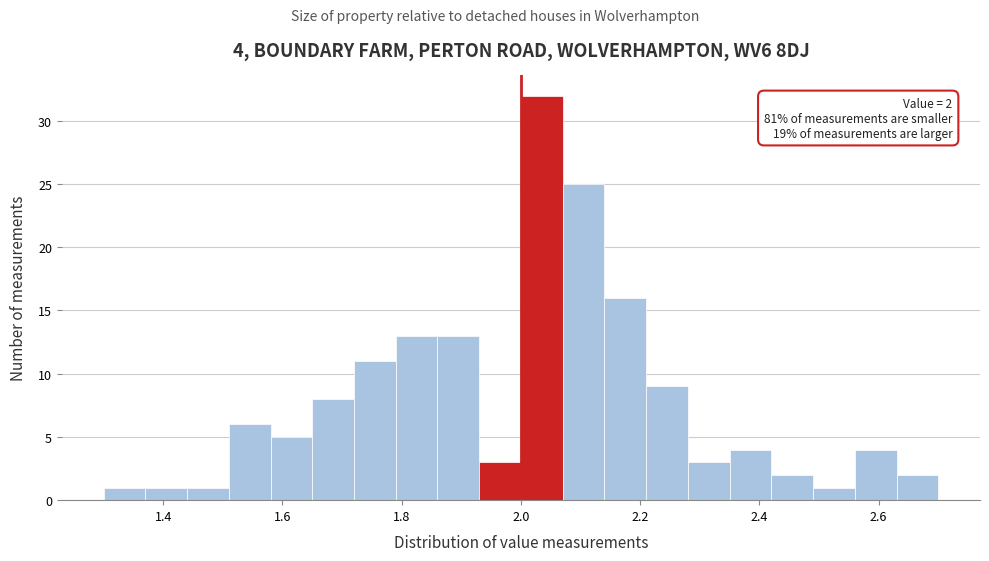

Read against the x-axis, roughly where is the centre of the tallest bar?

2.04